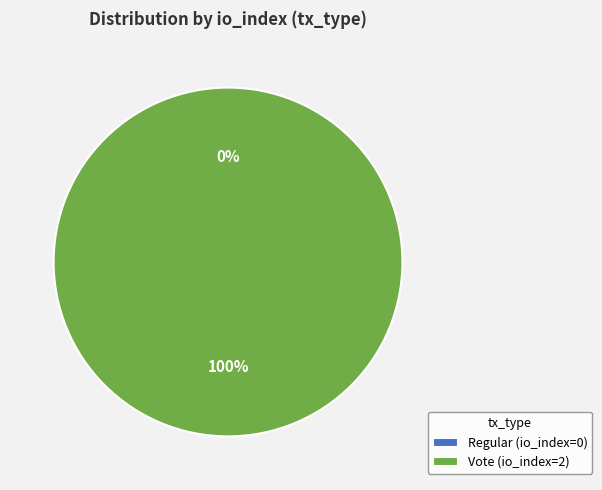

What percentage is NOT represented by Regular (io_index=0)?

100.0%